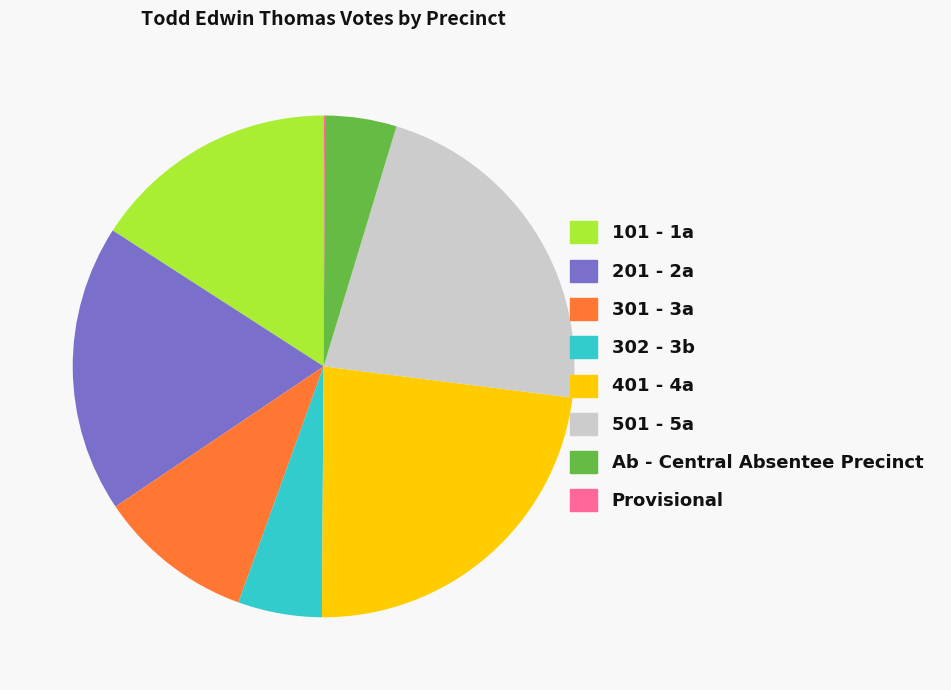

Does any single category account for the majority?

No